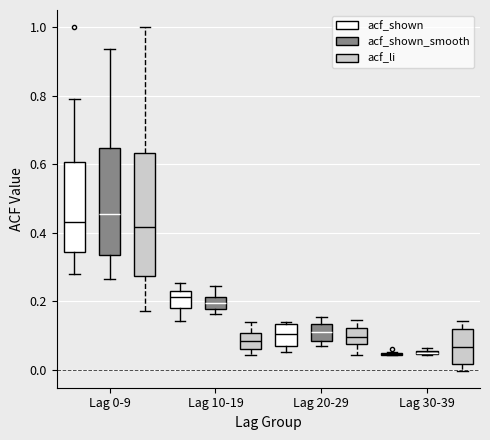

Where is the lower edge of the box for Lag 0-9 (acf_shown_smooth) on the y-axis? The values are not printed on the chart, so give them approximately, as read against the axis.

0.34